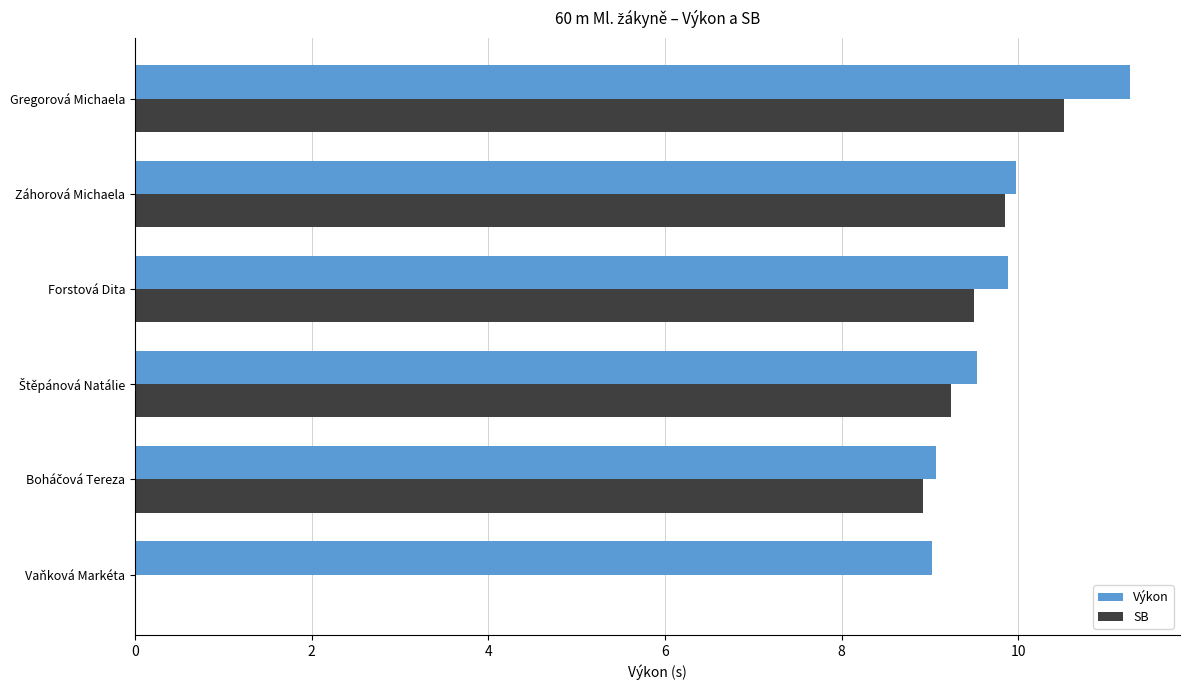

What value does the Výkon series have at Vaňková Markéta?

9.0